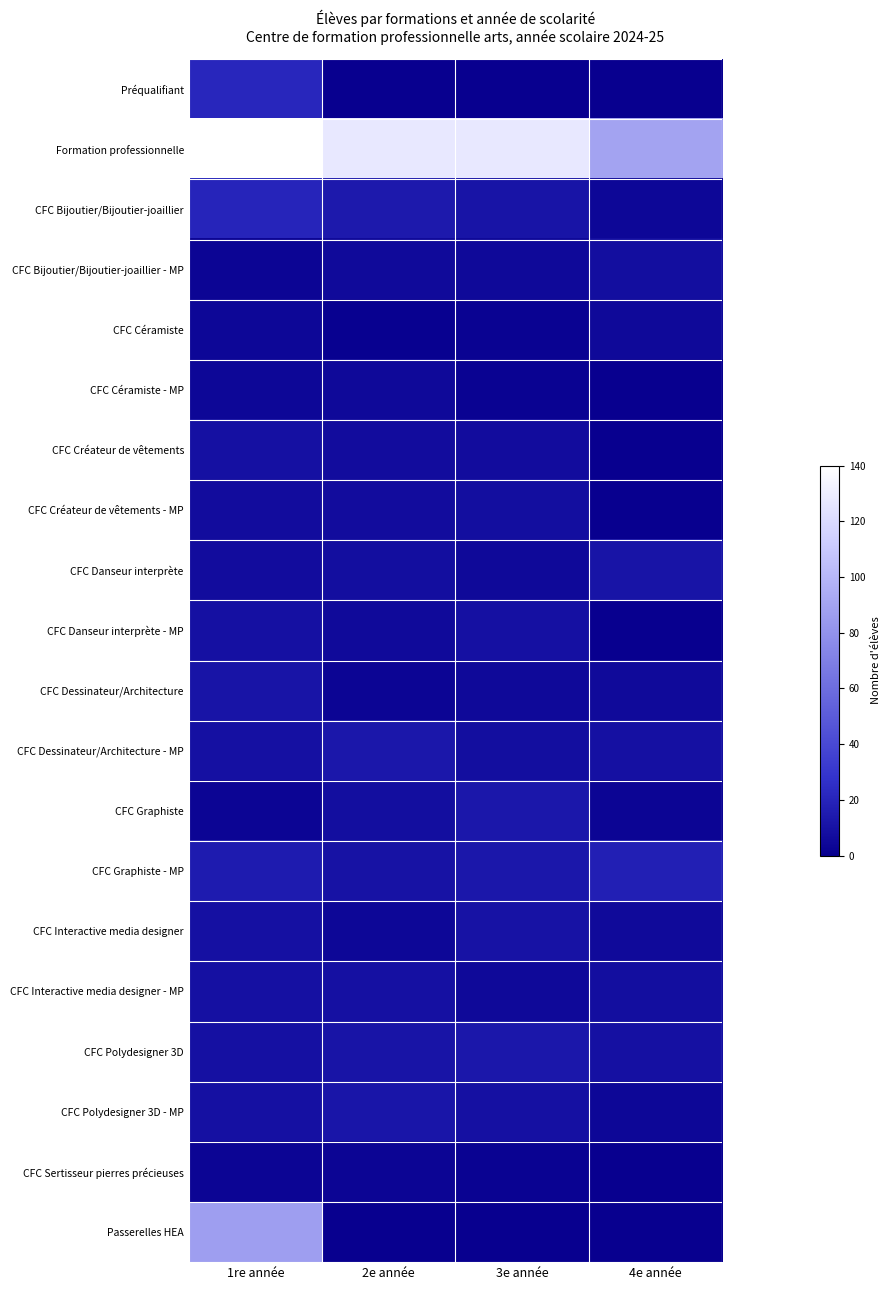

How many categories are shown in the chart?

4